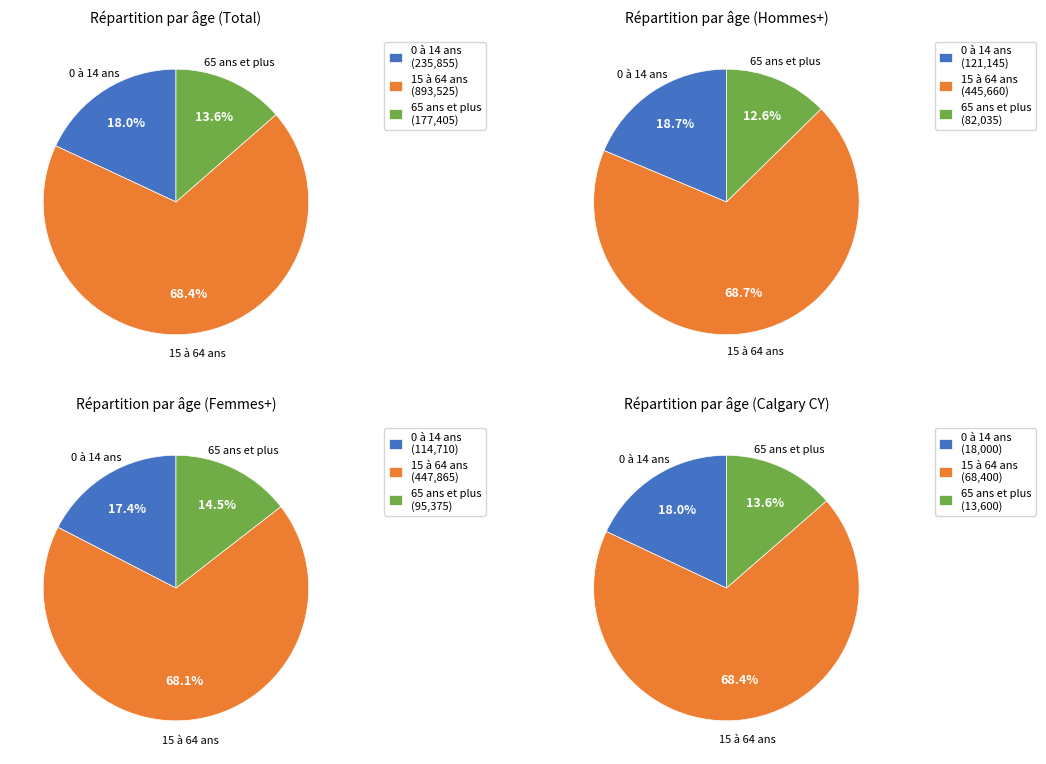

How many segments does this pie chart have?

3